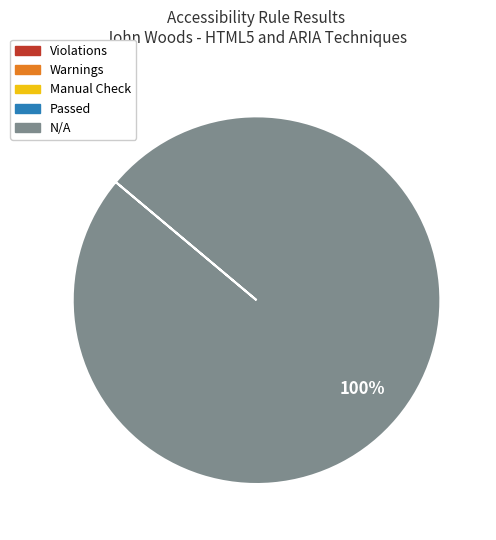

How many segments does this pie chart have?

1